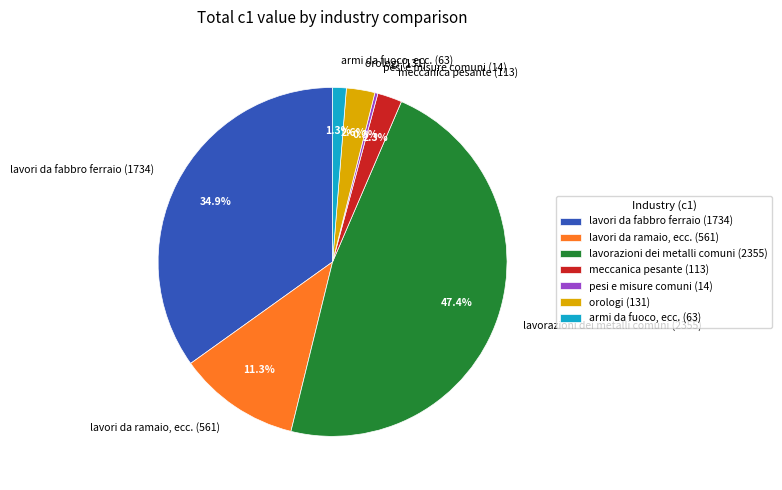

To the nearest percent, what percentage of the pie is orologi (131)?

3%